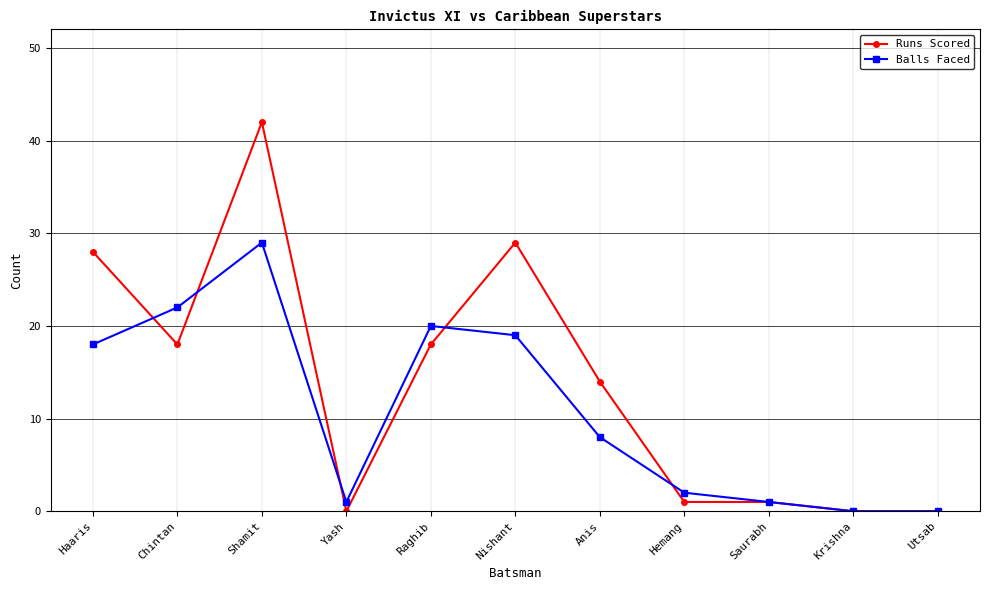

True or false: Balls Faced and Runs Scored cross at least once.

True